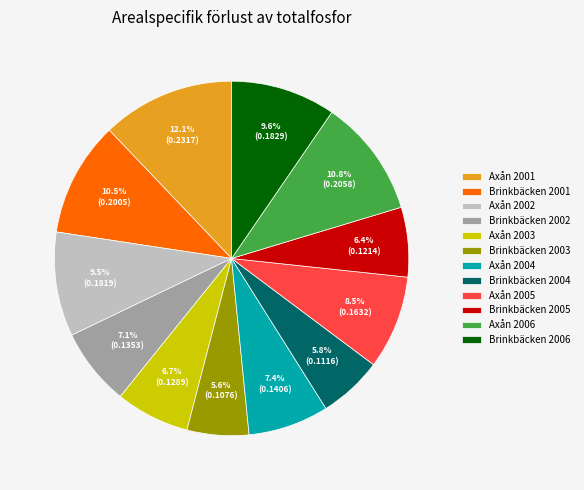

Which has a higher value, Axån 2003 or Axån 2005?

Axån 2005